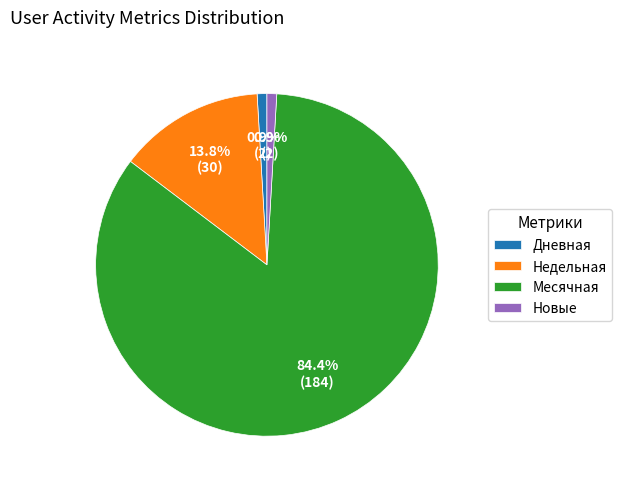

Which slice is the largest?

Месячная